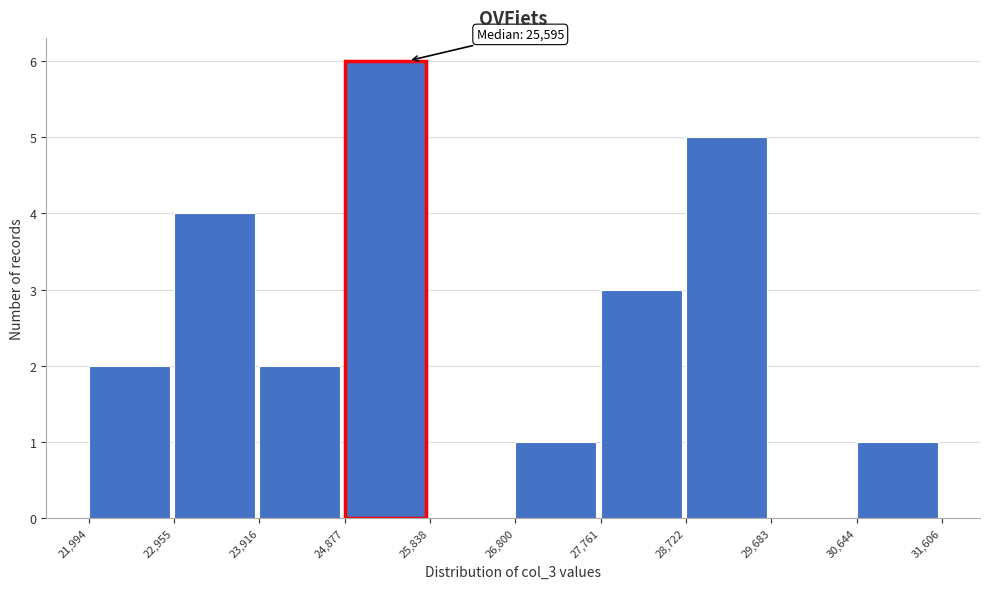

Which range on the x-axis has the tallest bar?

24,877 to 25,838